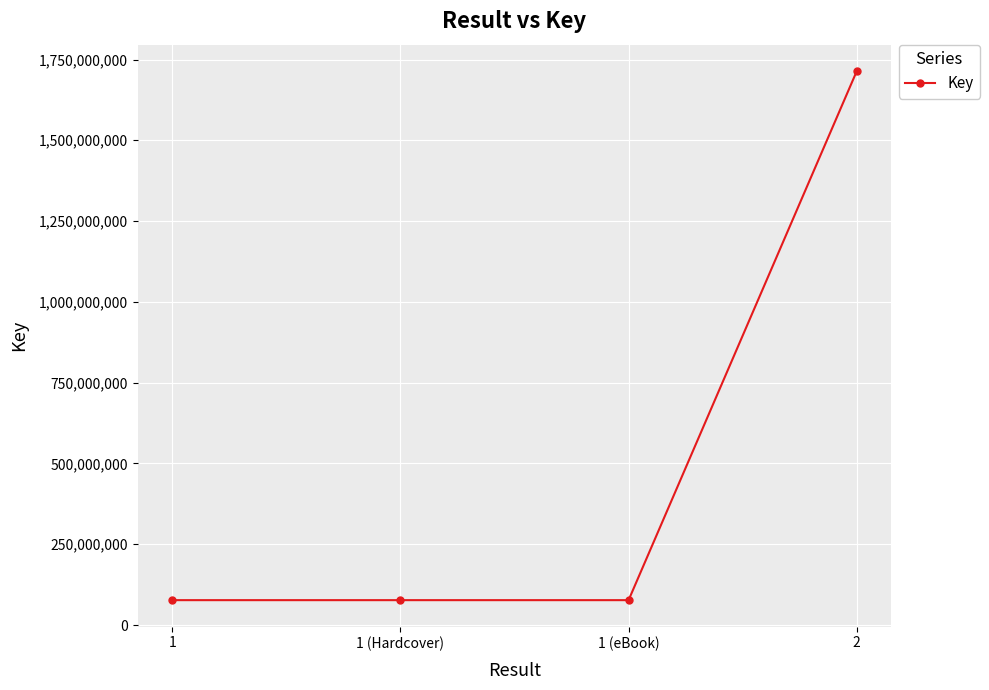

How many data points are above 76954637?

1